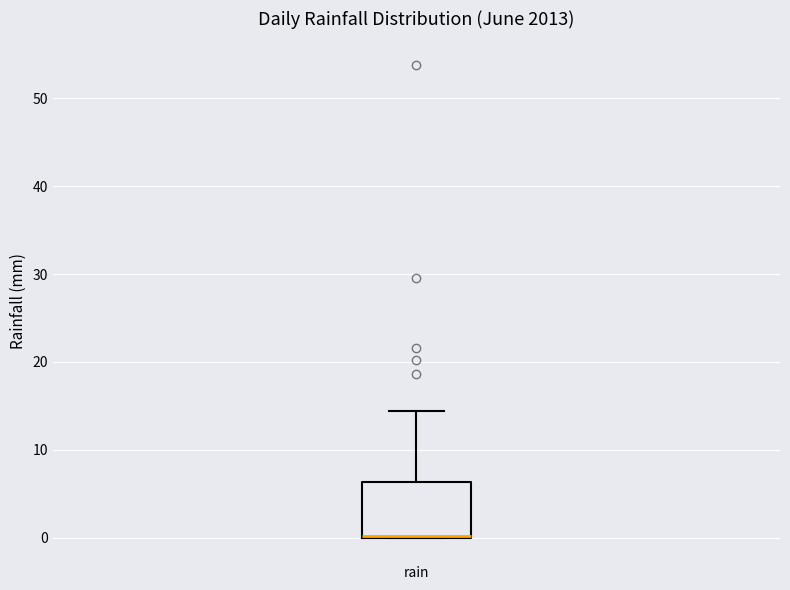

Read this box plot against the y-axis: the position of the median line, the range covered by the box, and the ends of both whiskers. The values are not printed on the chart, so give them approximately, as read against the axis.

median 0 (drawn on the box's lower edge), box 0 to 6, whiskers 0 to 14